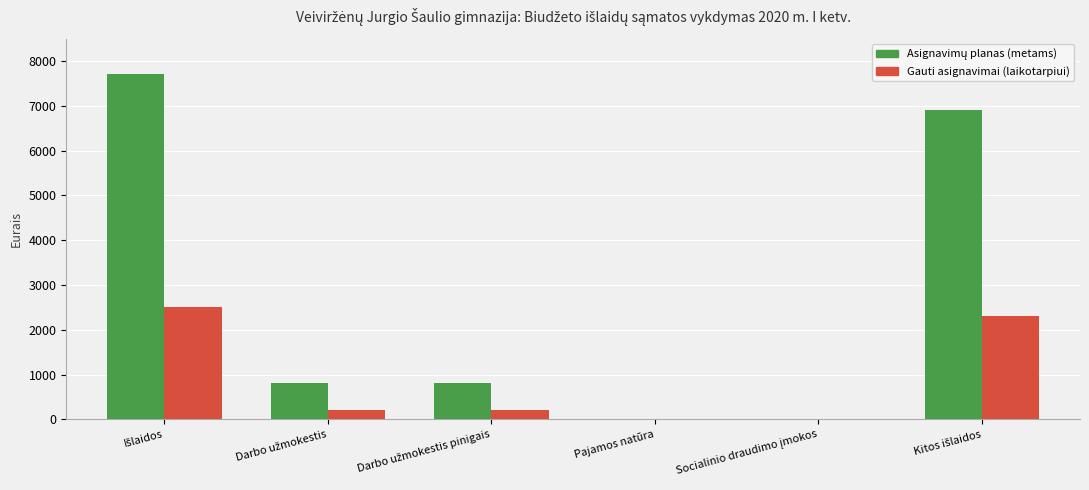

What is the sum of all Gauti asignavimai (laikotarpiui) values?

5200